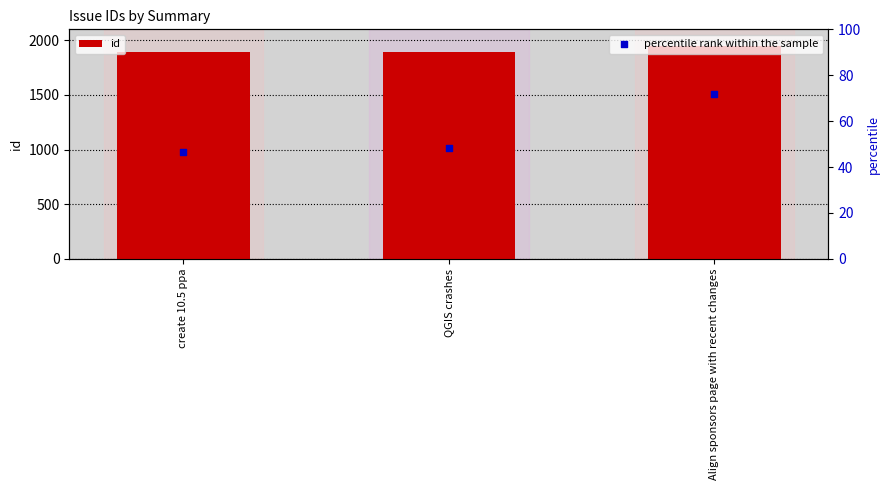

What is the total value across all series at Align sponsors page with recent changes?

2016.0